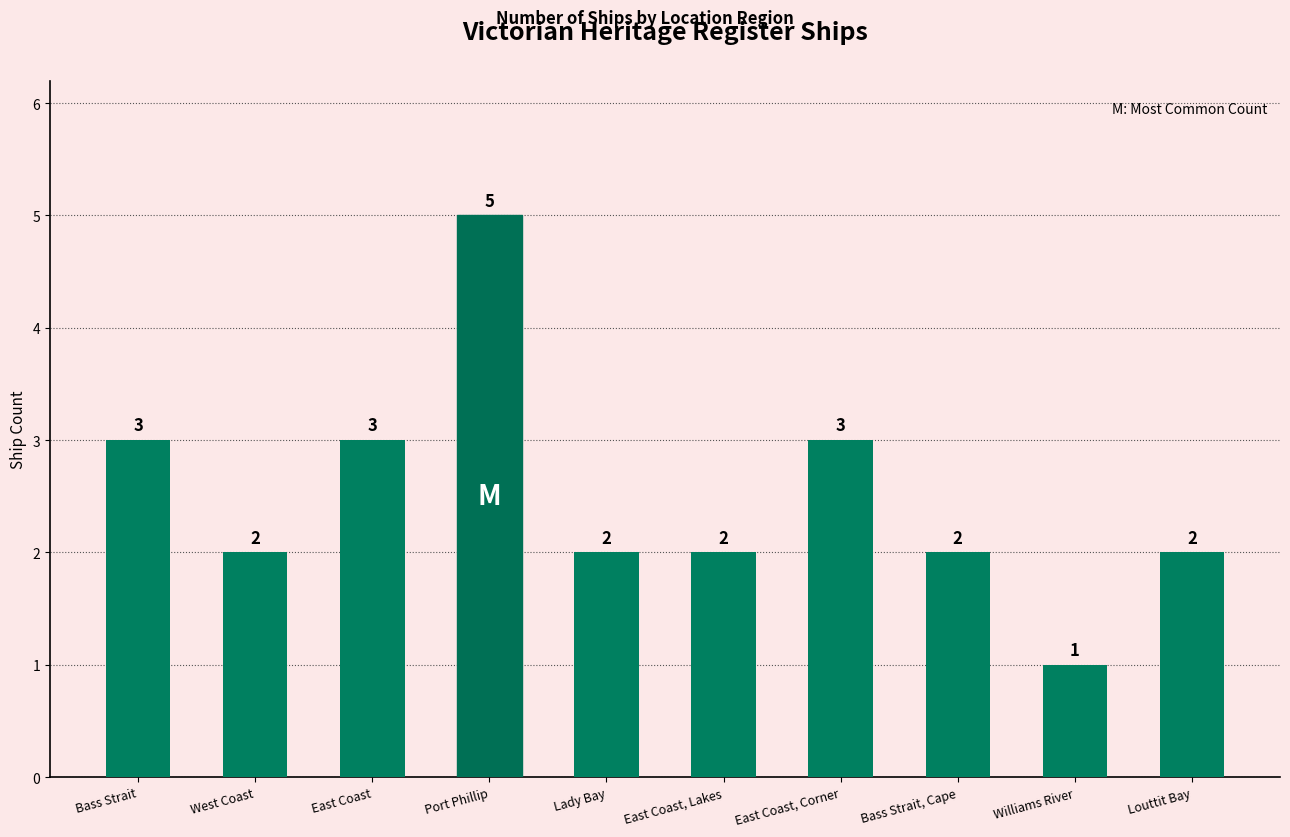

What is the difference between the second highest and minimum values?

2